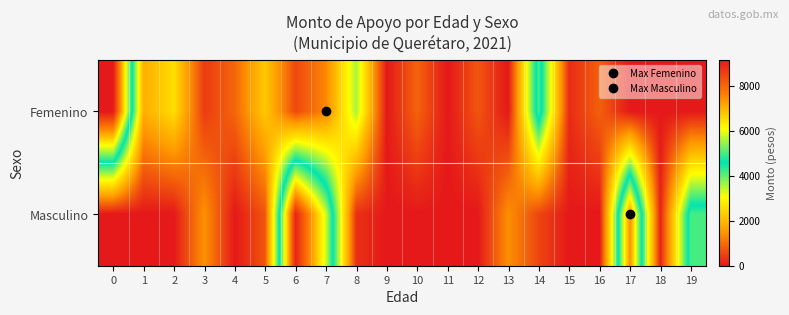

Which series has the widest spread of values?

Femenino